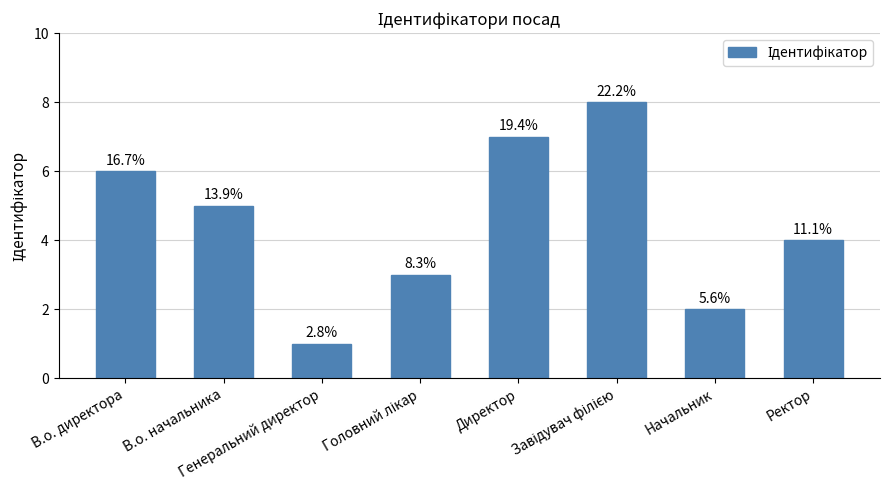

What position from the left is Генеральний директор?

3